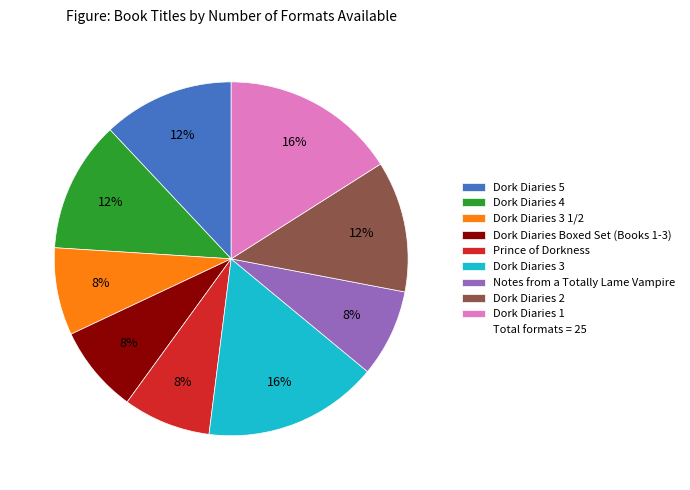

To the nearest percent, what is the difference between the largest and smallest slice percentages?

8%